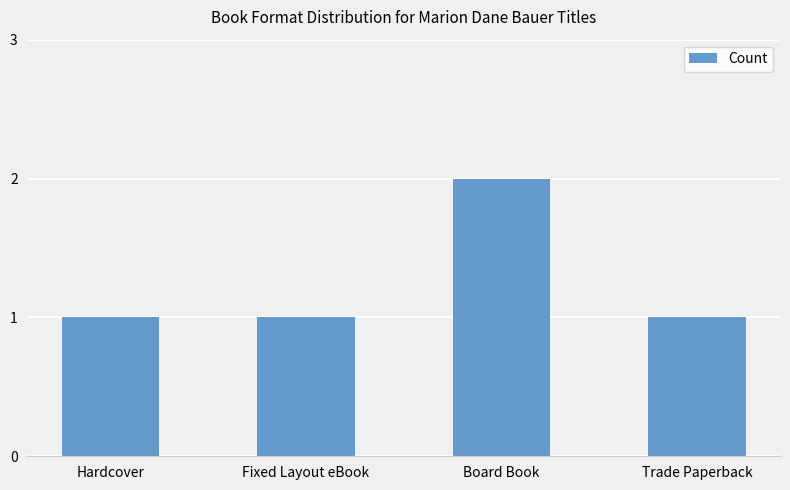

Reading right to left, list all the values displayed in this chart.

Trade Paperback=1	Board Book=2	Fixed Layout eBook=1	Hardcover=1